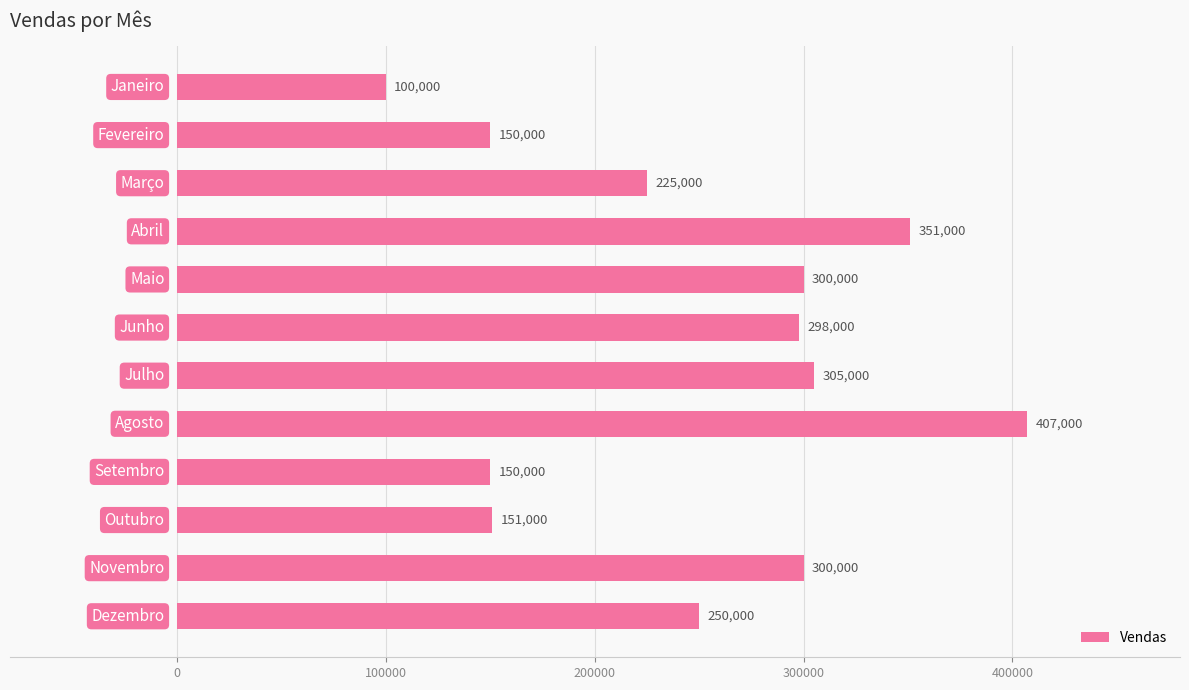

Reading top to bottom, list all the values displayed in this chart.

100000	150000	225000	351000	300000	298000	305000	407000	150000	151000	300000	250000